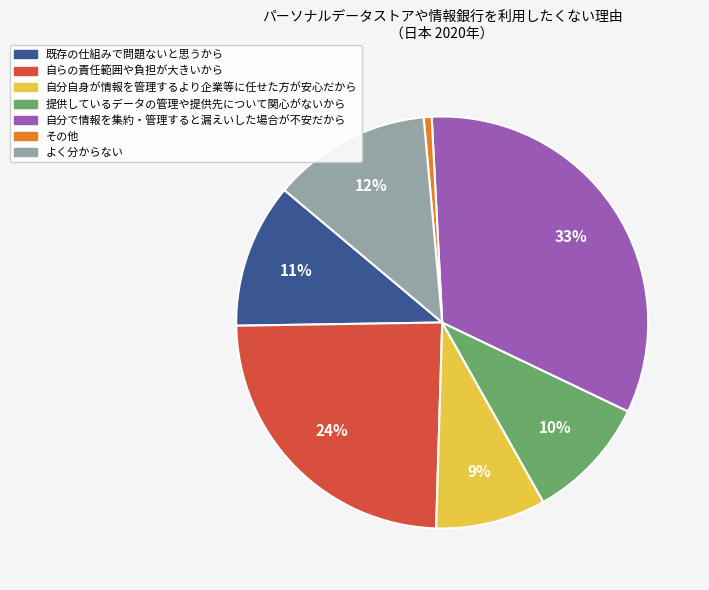

True or false: その他 accounts for 1% of the total.

True